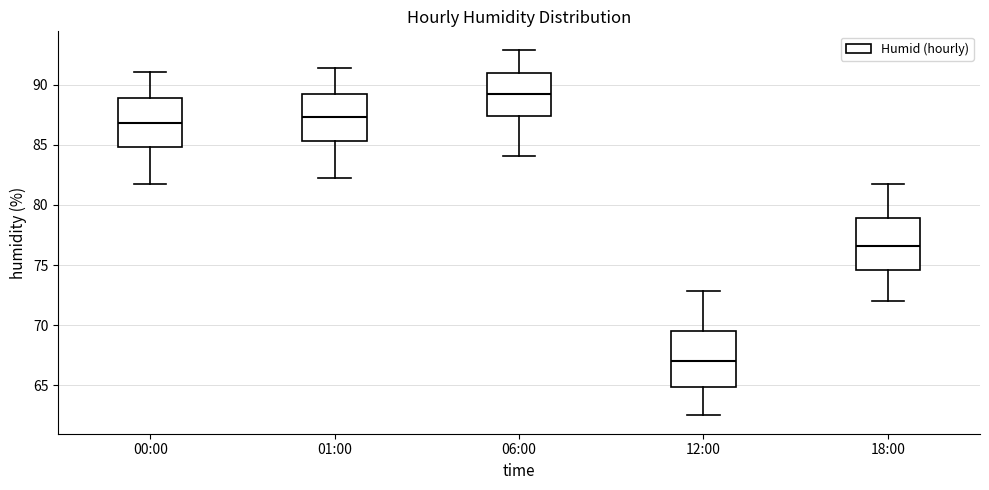

Reading left to right, read every box against the y-axis: the position of its median line, the range the box covers, and the ends of its whiskers. The values are not printed on the chart, so give them approximately, as read against the axis.

00:00: median 87.0, box 85.0 to 89.0, whiskers 81.5 to 91.0
01:00: median 87.5, box 85.5 to 89.5, whiskers 82.0 to 91.5
06:00: median 89.5, box 87.5 to 91.0, whiskers 84.0 to 93.0
12:00: median 67.0, box 65.0 to 69.5, whiskers 62.5 to 73.0
18:00: median 76.5, box 74.5 to 79.0, whiskers 72.0 to 81.5